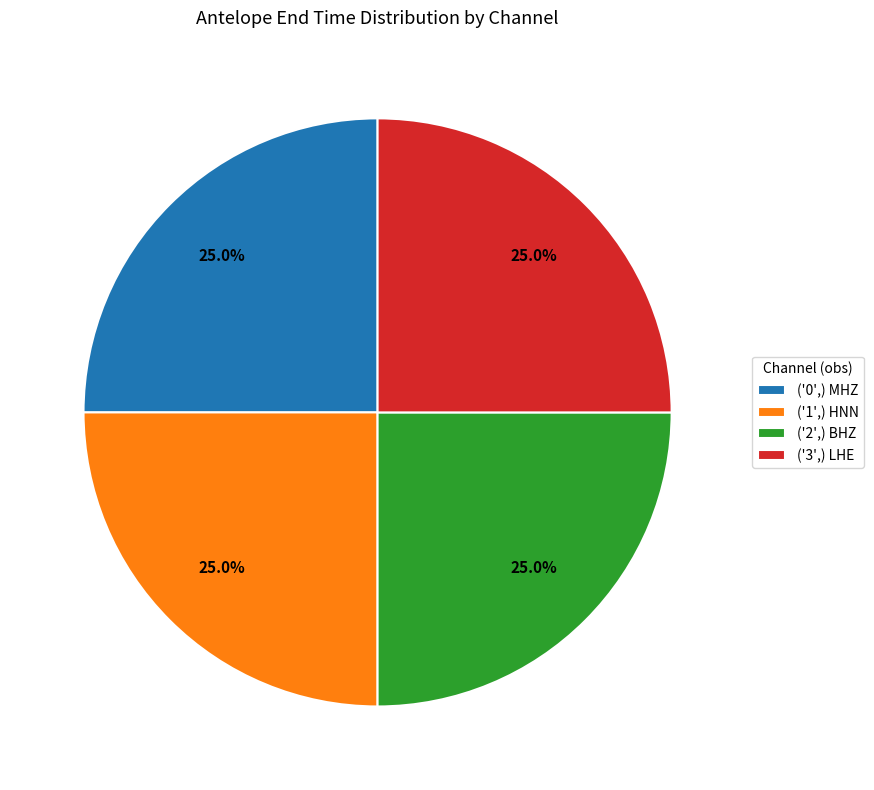

Does ('1',) HNN account for over 50% of the chart?

No